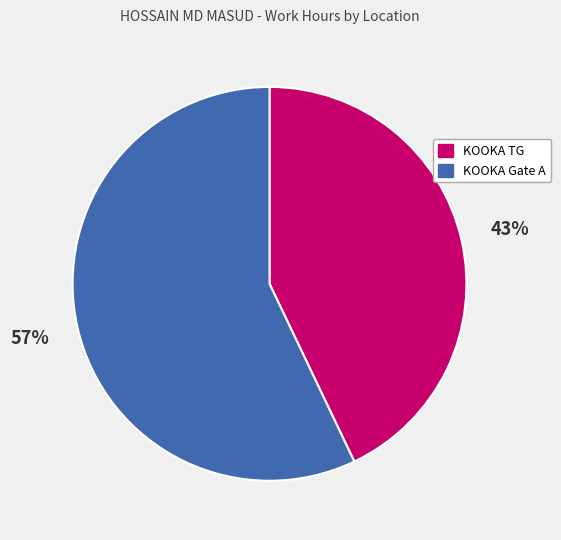

To the nearest percent, what is the average slice percentage?

50%